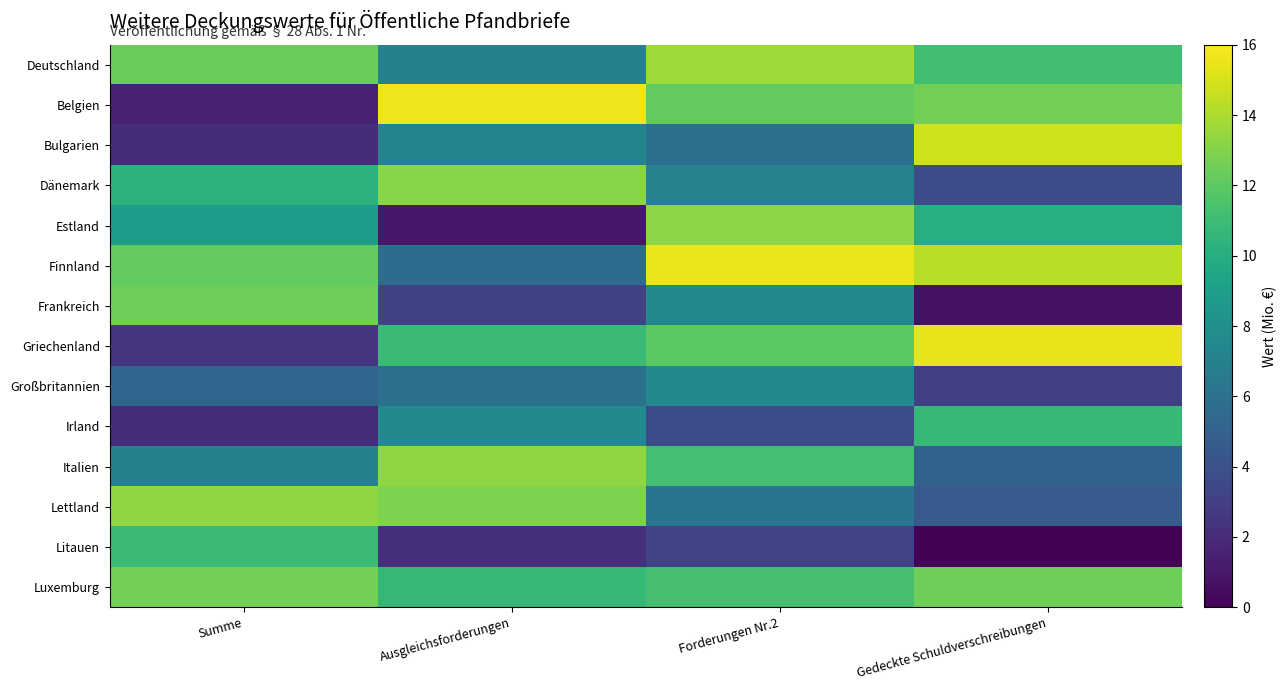

Reading right to left, list all the values displayed in this chart.

Deutschland: Gedeckte Schuldverschreibungen=11.2	Forderungen Nr.2=13.7	Ausgleichsforderungen=7.0	Summe=12.4
Belgien: Gedeckte Schuldverschreibungen=12.6	Forderungen Nr.2=12.2	Ausgleichsforderungen=15.6	Summe=1.5
Bulgarien: Gedeckte Schuldverschreibungen=14.8	Forderungen Nr.2=5.9	Ausgleichsforderungen=7.2	Summe=2.0
Dänemark: Gedeckte Schuldverschreibungen=3.6	Forderungen Nr.2=7.1	Ausgleichsforderungen=13.2	Summe=10.3
Estland: Gedeckte Schuldverschreibungen=10.1	Forderungen Nr.2=13.2	Ausgleichsforderungen=1.0	Summe=8.9
Finnland: Gedeckte Schuldverschreibungen=14.3	Forderungen Nr.2=15.5	Ausgleichsforderungen=5.7	Summe=12.1
Frankreich: Gedeckte Schuldverschreibungen=0.7	Forderungen Nr.2=7.5	Ausgleichsforderungen=3.1	Summe=12.5
Griechenland: Gedeckte Schuldverschreibungen=15.5	Forderungen Nr.2=11.9	Ausgleichsforderungen=10.9	Summe=2.5
Großbritannien: Gedeckte Schuldverschreibungen=3.0	Forderungen Nr.2=7.5	Ausgleichsforderungen=5.9	Summe=5.2
Irland: Gedeckte Schuldverschreibungen=10.7	Forderungen Nr.2=3.6	Ausgleichsforderungen=7.6	Summe=2.1
Italien: Gedeckte Schuldverschreibungen=5.0	Forderungen Nr.2=11.2	Ausgleichsforderungen=13.3	Summe=7.0
Lettland: Gedeckte Schuldverschreibungen=4.6	Forderungen Nr.2=6.2	Ausgleichsforderungen=12.9	Summe=13.3
Litauen: Gedeckte Schuldverschreibungen=0.1	Forderungen Nr.2=3.2	Ausgleichsforderungen=2.2	Summe=10.9
Luxemburg: Gedeckte Schuldverschreibungen=12.5	Forderungen Nr.2=11.3	Ausgleichsforderungen=10.6	Summe=12.6